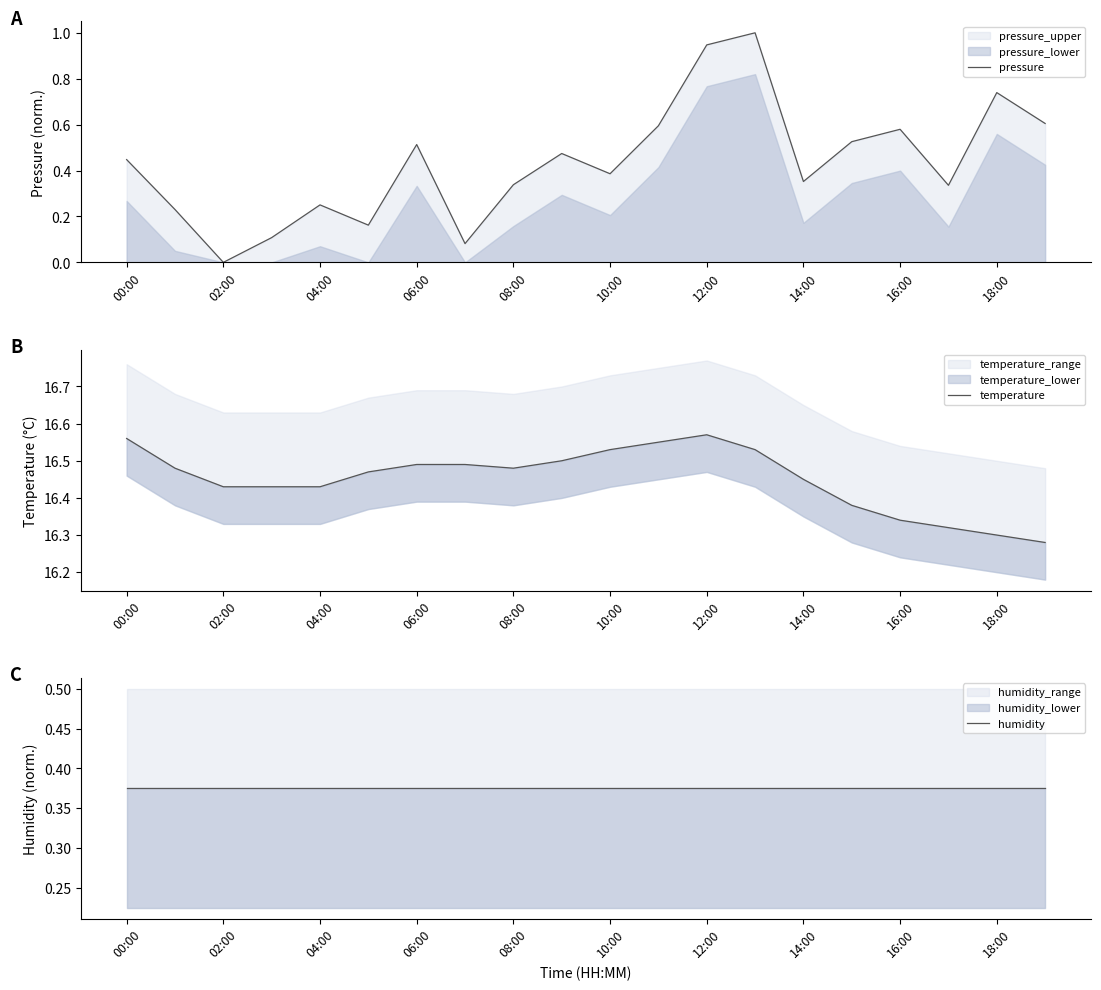

The pressure series shows 0.8 at 16:00. True or false?

False